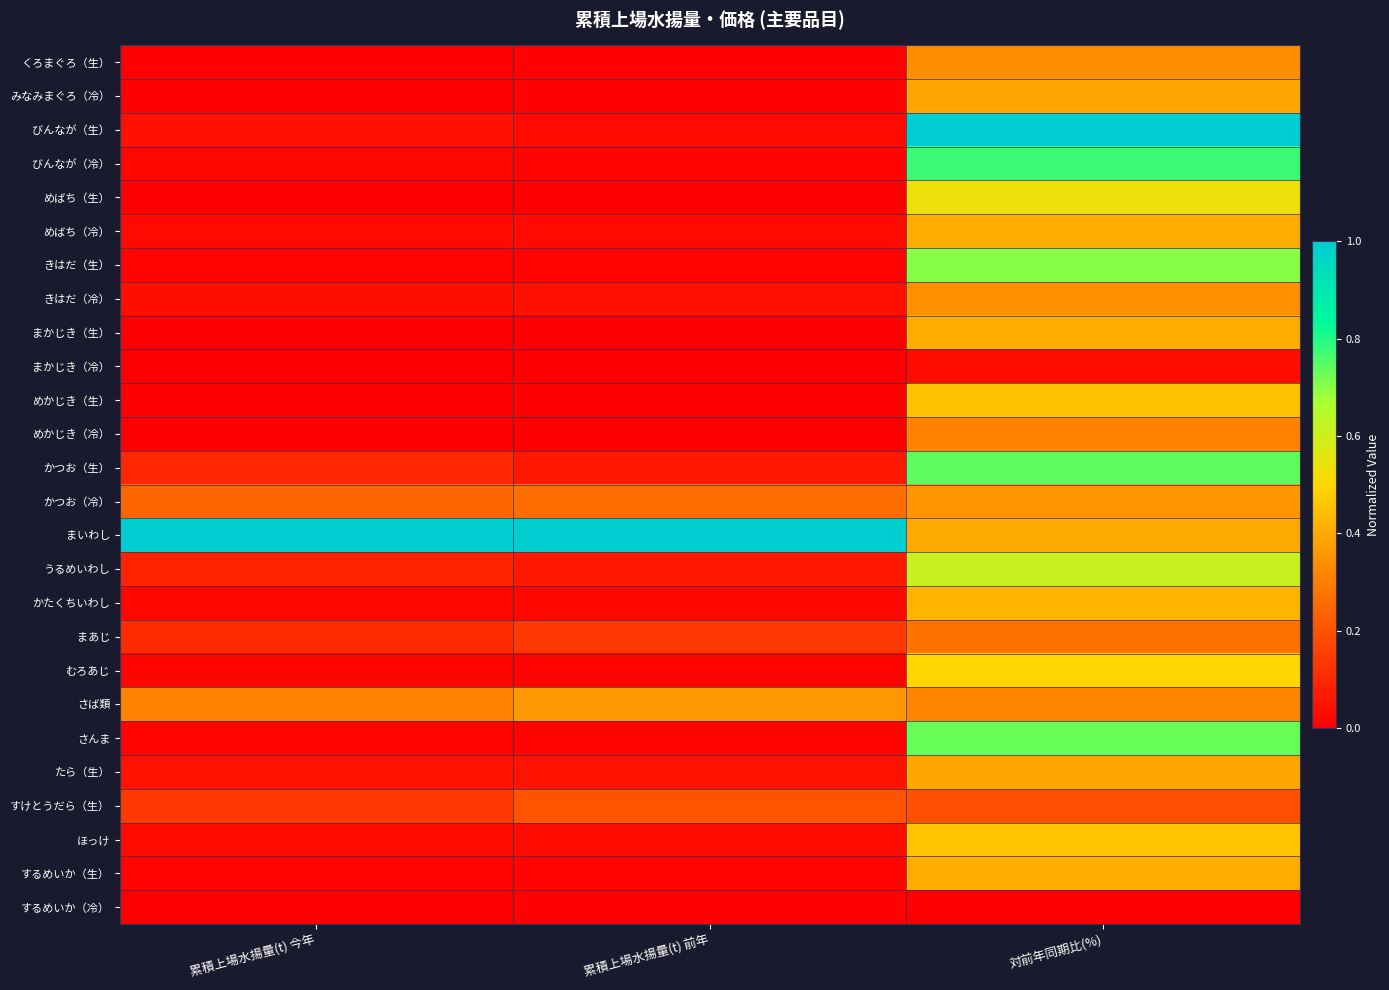

Reading right to left, extract all data points from this chart.

くろまぐろ（生）: 対前年同期比(%)=0.3	累積上場水揚量(t) 前年=0.0	累積上場水揚量(t) 今年=0.0
みなみまぐろ（冷）: 対前年同期比(%)=0.4	累積上場水揚量(t) 前年=0.0	累積上場水揚量(t) 今年=0.0
びんなが（生）: 対前年同期比(%)=1.0	累積上場水揚量(t) 前年=0.0	累積上場水揚量(t) 今年=0.0
びんなが（冷）: 対前年同期比(%)=0.8	累積上場水揚量(t) 前年=0.0	累積上場水揚量(t) 今年=0.0
めばち（生）: 対前年同期比(%)=0.5	累積上場水揚量(t) 前年=0.0	累積上場水揚量(t) 今年=0.0
めばち（冷）: 対前年同期比(%)=0.4	累積上場水揚量(t) 前年=0.0	累積上場水揚量(t) 今年=0.0
きはだ（生）: 対前年同期比(%)=0.7	累積上場水揚量(t) 前年=0.0	累積上場水揚量(t) 今年=0.0
きはだ（冷）: 対前年同期比(%)=0.3	累積上場水揚量(t) 前年=0.0	累積上場水揚量(t) 今年=0.0
まかじき（生）: 対前年同期比(%)=0.4	累積上場水揚量(t) 前年=0.0	累積上場水揚量(t) 今年=0.0
まかじき（冷）: 対前年同期比(%)=0.0	累積上場水揚量(t) 前年=0.0	累積上場水揚量(t) 今年=0.0
めかじき（生）: 対前年同期比(%)=0.5	累積上場水揚量(t) 前年=0.0	累積上場水揚量(t) 今年=0.0
めかじき（冷）: 対前年同期比(%)=0.3	累積上場水揚量(t) 前年=0.0	累積上場水揚量(t) 今年=0.0
かつお（生）: 対前年同期比(%)=0.7	累積上場水揚量(t) 前年=0.1	累積上場水揚量(t) 今年=0.1
かつお（冷）: 対前年同期比(%)=0.4	累積上場水揚量(t) 前年=0.3	累積上場水揚量(t) 今年=0.2
まいわし: 対前年同期比(%)=0.4	累積上場水揚量(t) 前年=1.0	累積上場水揚量(t) 今年=1.0
うるめいわし: 対前年同期比(%)=0.6	累積上場水揚量(t) 前年=0.1	累積上場水揚量(t) 今年=0.1
かたくちいわし: 対前年同期比(%)=0.4	累積上場水揚量(t) 前年=0.0	累積上場水揚量(t) 今年=0.0
まあじ: 対前年同期比(%)=0.3	累積上場水揚量(t) 前年=0.1	累積上場水揚量(t) 今年=0.1
むろあじ: 対前年同期比(%)=0.5	累積上場水揚量(t) 前年=0.0	累積上場水揚量(t) 今年=0.0
さば類: 対前年同期比(%)=0.3	累積上場水揚量(t) 前年=0.4	累積上場水揚量(t) 今年=0.3
さんま: 対前年同期比(%)=0.7	累積上場水揚量(t) 前年=0.0	累積上場水揚量(t) 今年=0.0
たら（生）: 対前年同期比(%)=0.4	累積上場水揚量(t) 前年=0.0	累積上場水揚量(t) 今年=0.0
すけとうだら（生）: 対前年同期比(%)=0.2	累積上場水揚量(t) 前年=0.2	累積上場水揚量(t) 今年=0.1
ほっけ: 対前年同期比(%)=0.5	累積上場水揚量(t) 前年=0.0	累積上場水揚量(t) 今年=0.0
するめいか（生）: 対前年同期比(%)=0.4	累積上場水揚量(t) 前年=0.0	累積上場水揚量(t) 今年=0.0
するめいか（冷）: 対前年同期比(%)=0.0	累積上場水揚量(t) 前年=0.0	累積上場水揚量(t) 今年=0.0